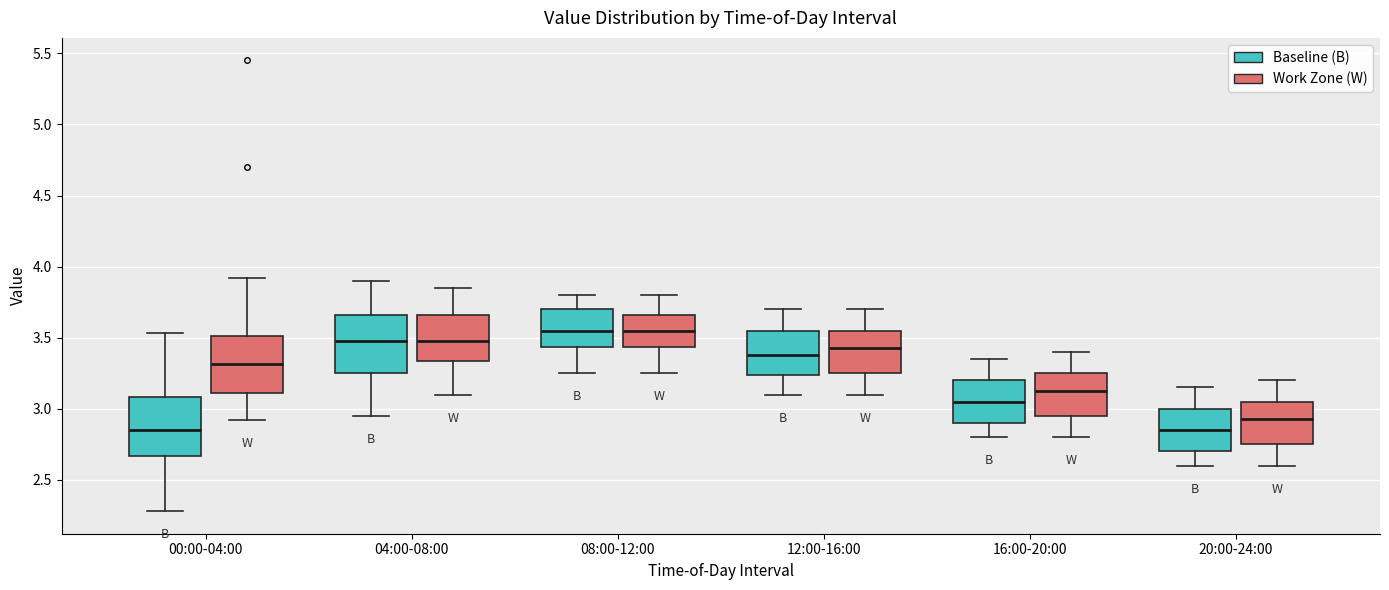

Where is the lower edge of the box for 20:00-24:00 (Baseline (B)) on the y-axis? The values are not printed on the chart, so give them approximately, as read against the axis.

2.70